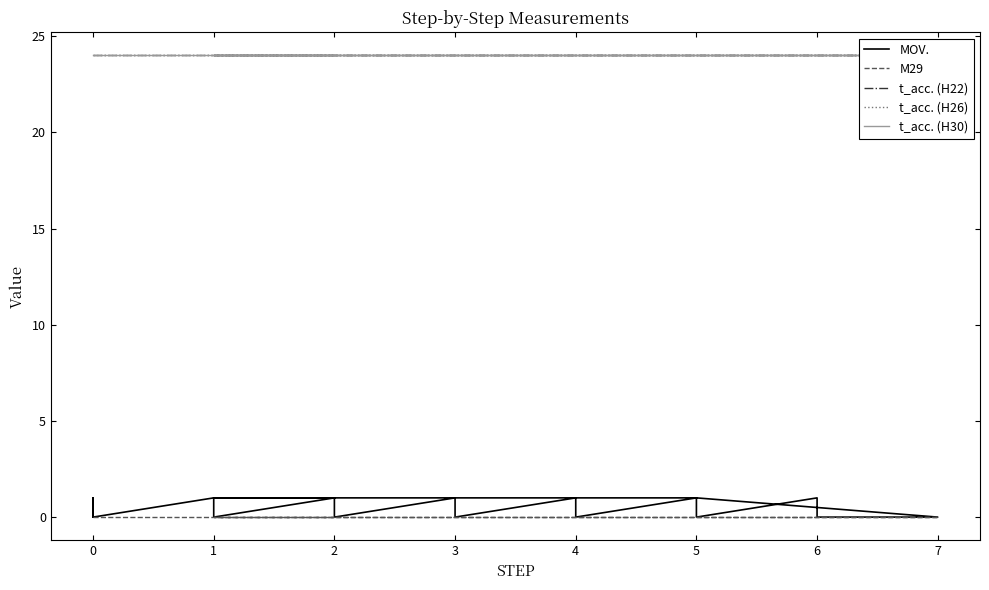

The t_acc. (H26) series shows 24 at 0. True or false?

True